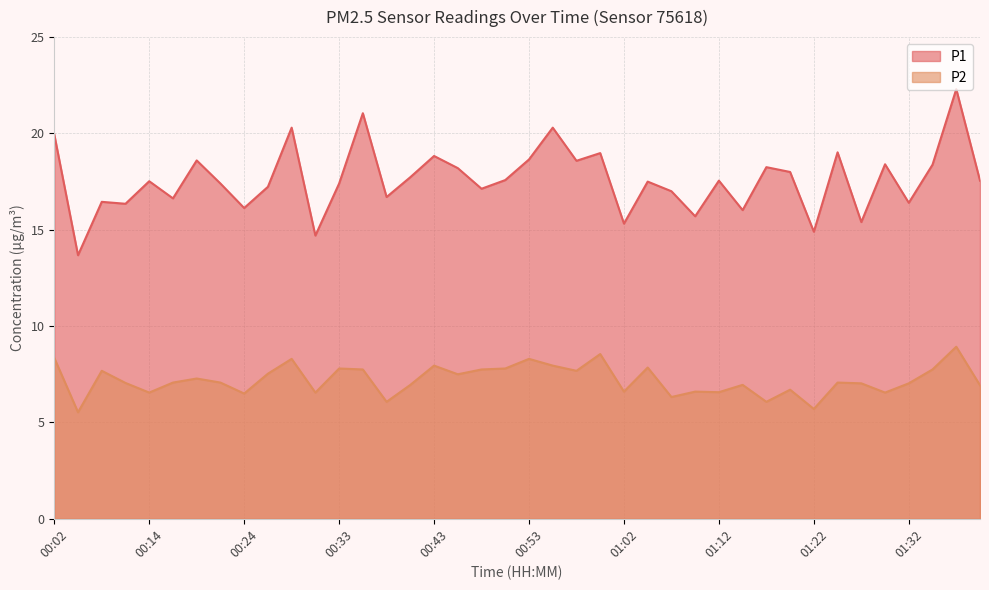

Is it true that P1 equals 29.5 at 01:07?

False